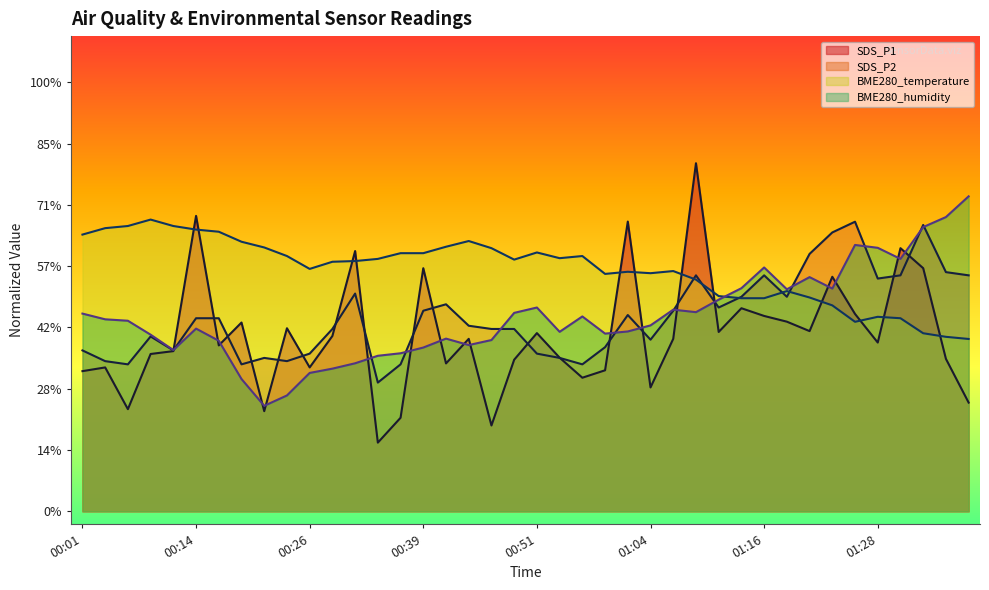

Is the value of SDS_P1 at 00:41 greater than the value of BME280_temperature at 00:17?

No